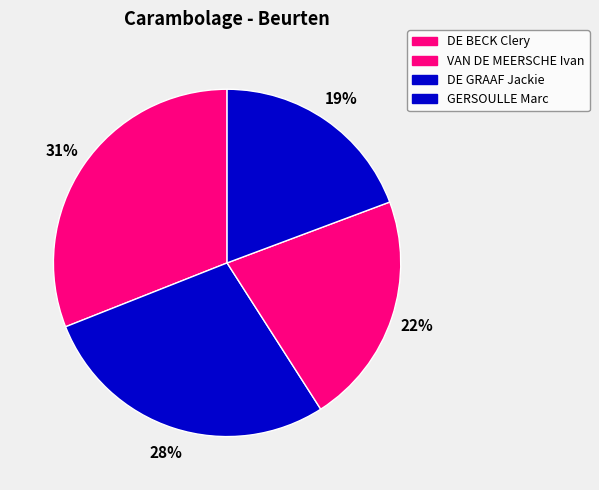

Is the sum of GERSOULLE Marc and VAN DE MEERSCHE Ivan greater than half?

No